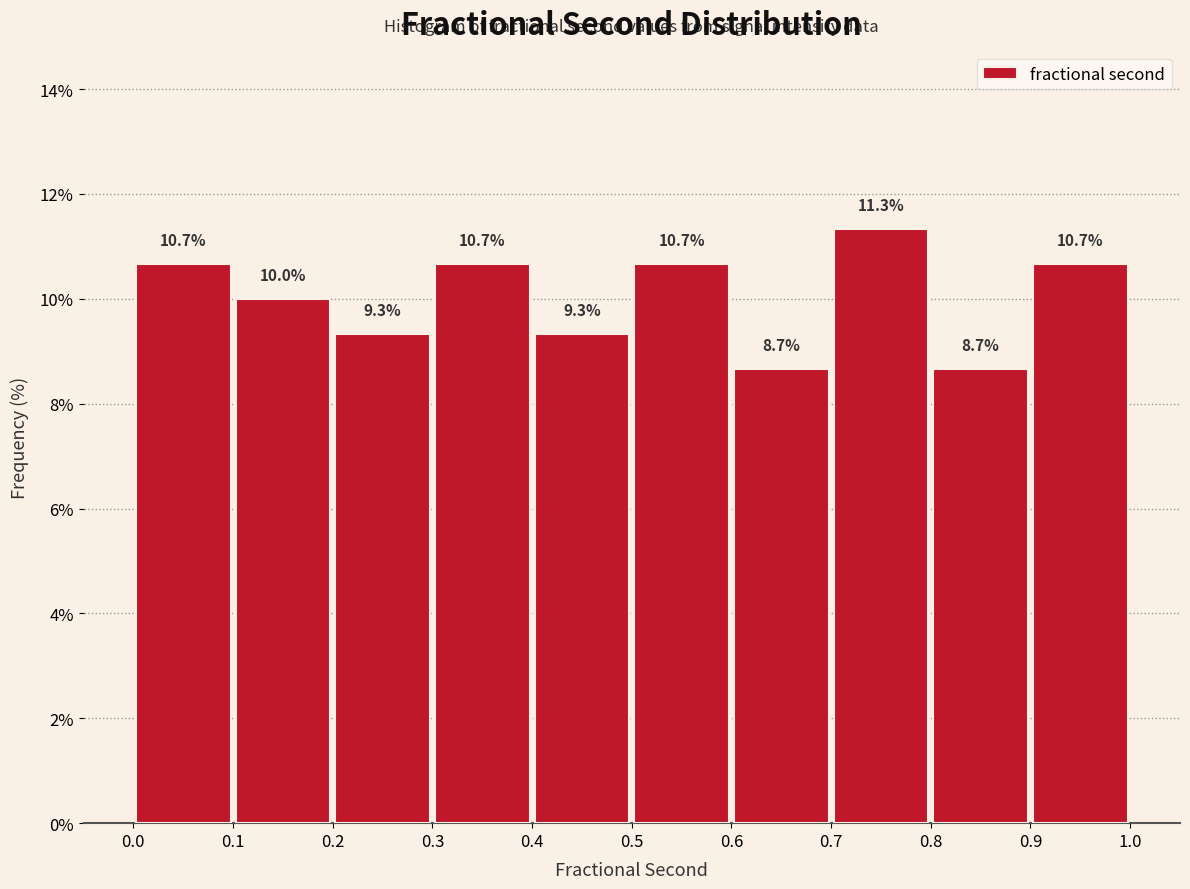

Reading left to right, transcribe this chart: for each bar, give the range it covers on the x-axis and its height.

0.0 to 0.1: 10.7
0.1 to 0.2: 10.0
0.2 to 0.3: 9.3
0.3 to 0.4: 10.7
0.4 to 0.5: 9.3
0.5 to 0.6: 10.7
0.6 to 0.7: 8.7
0.7 to 0.8: 11.3
0.8 to 0.9: 8.7
0.9 to 1.0: 10.7